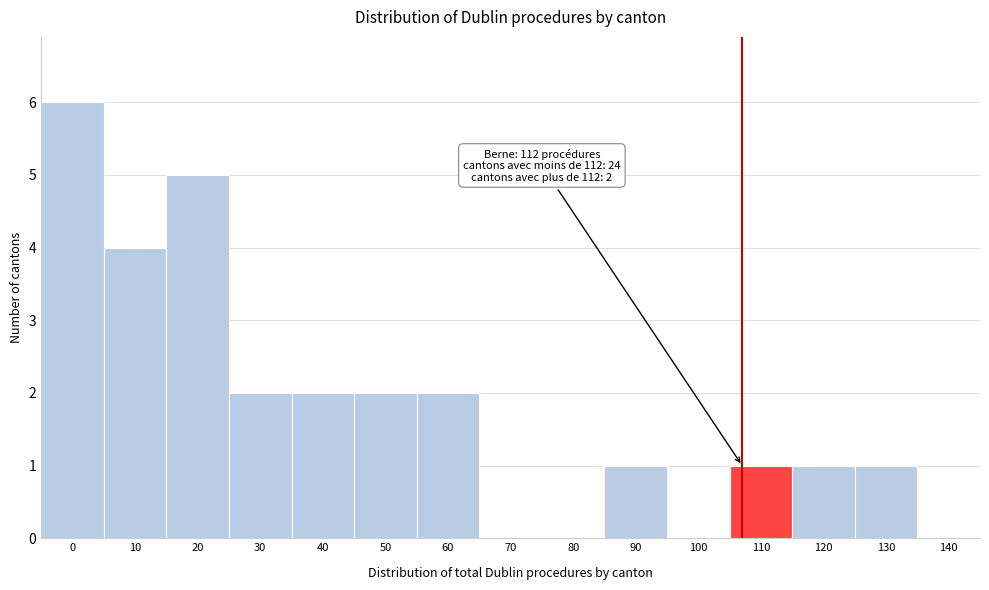

Reading left to right, extract all data points from this chart.

0=6	10=4	20=5	30=2	40=2	50=2	60=2	70=0	80=0	90=1	100=0	110=1	120=1	130=1	140=0